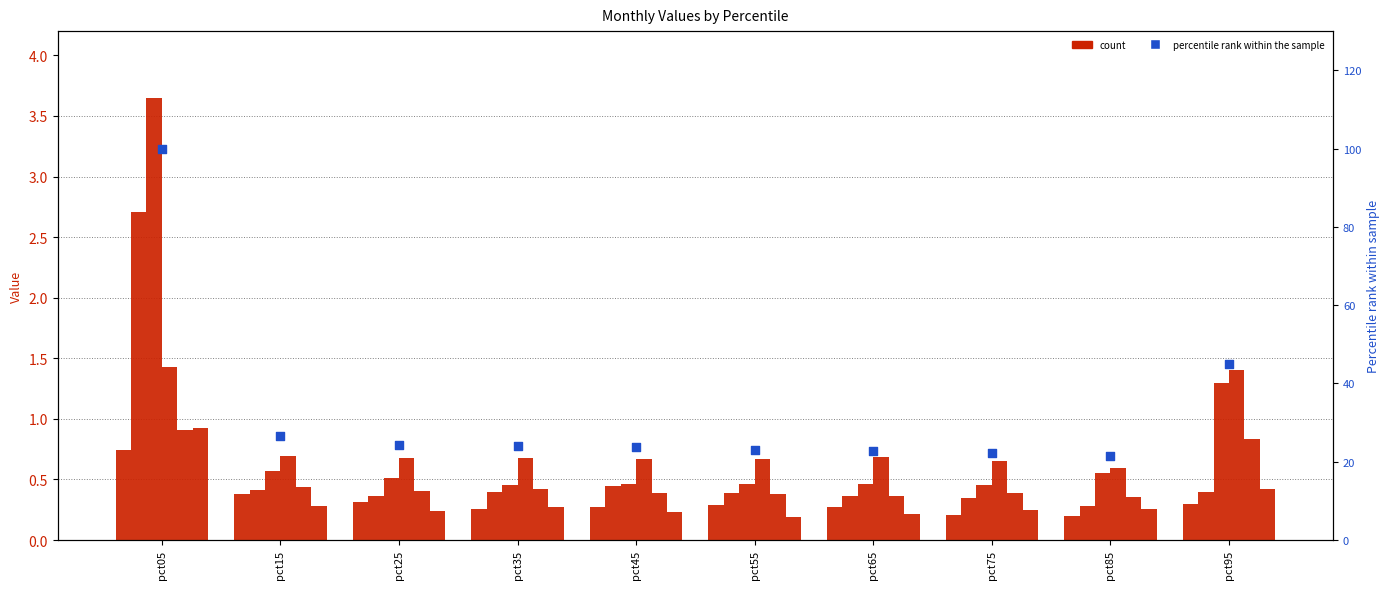

At which category is the sum across all series the highest?

pct05